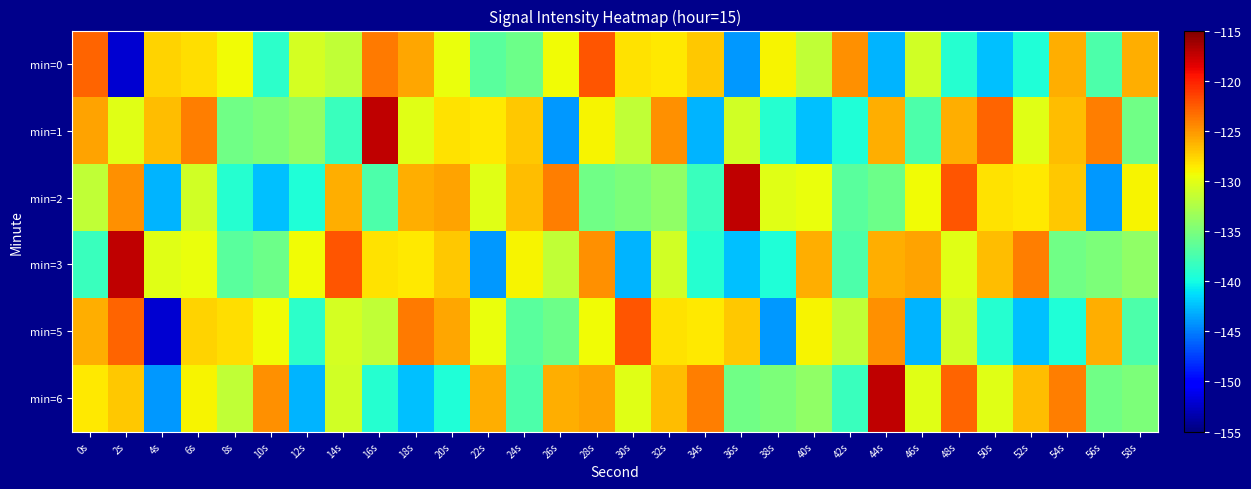

Between 26s and 40s, which is larger?

26s